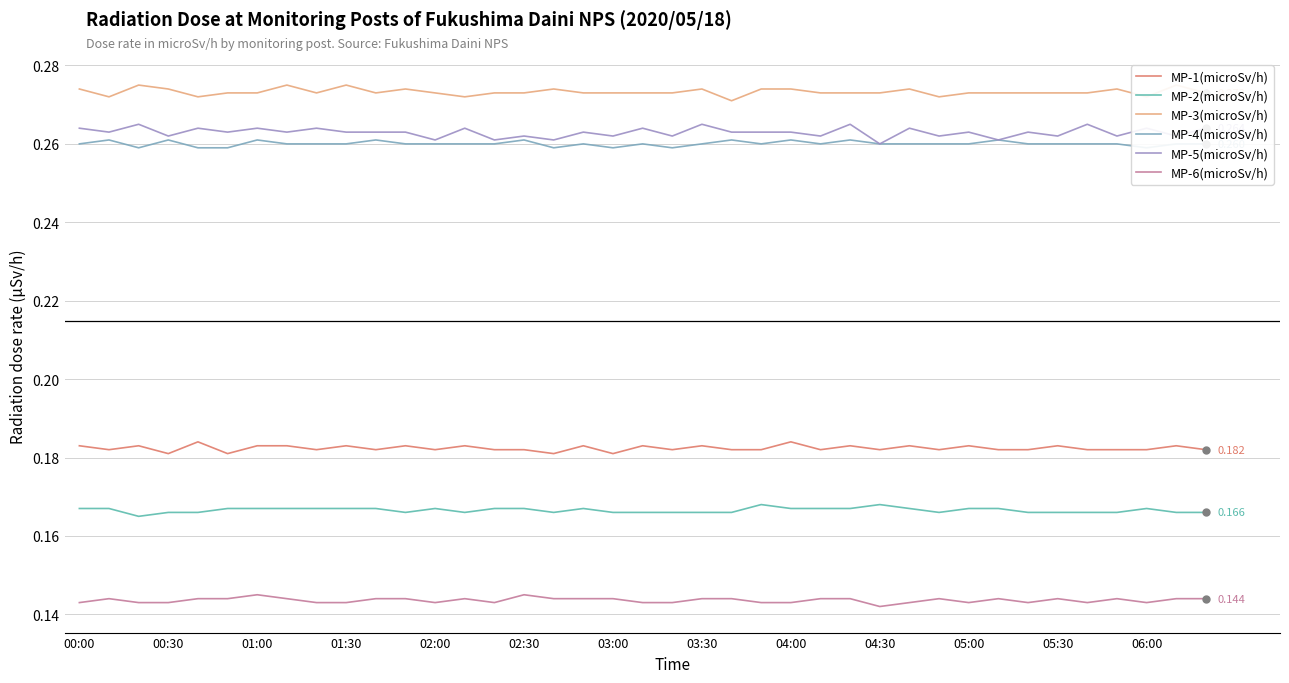

Which series has the widest spread of values?

MP-5(microSv/h)